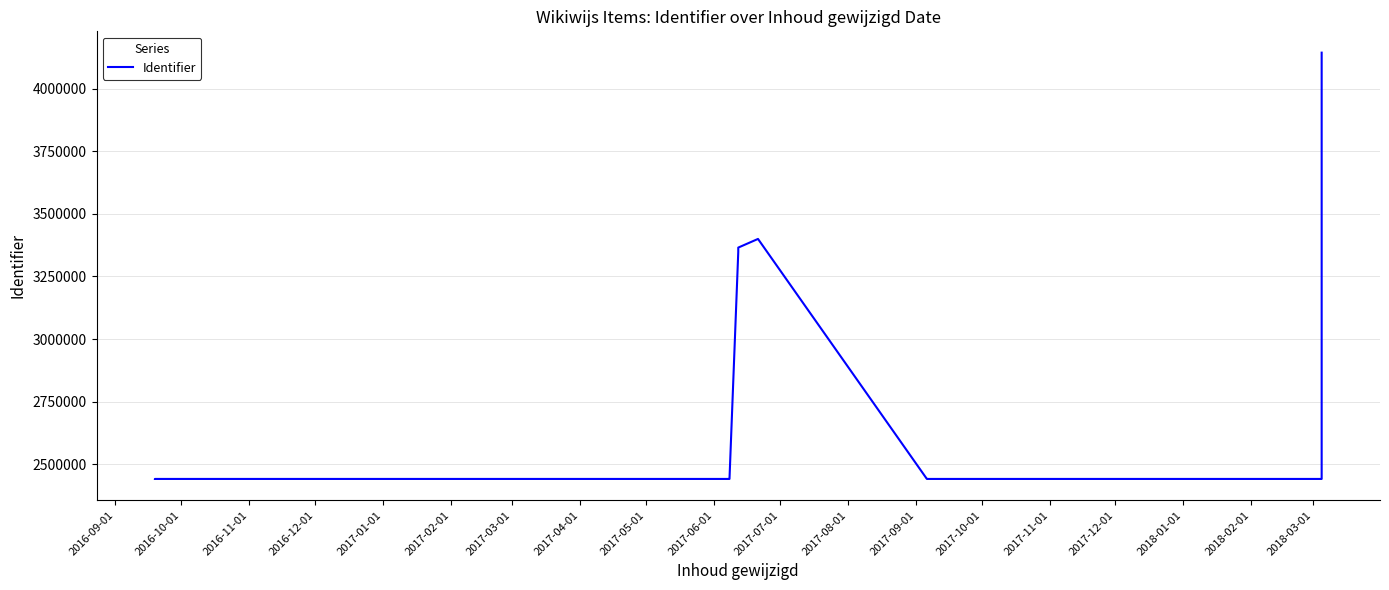

How many categories are shown in the chart?

15